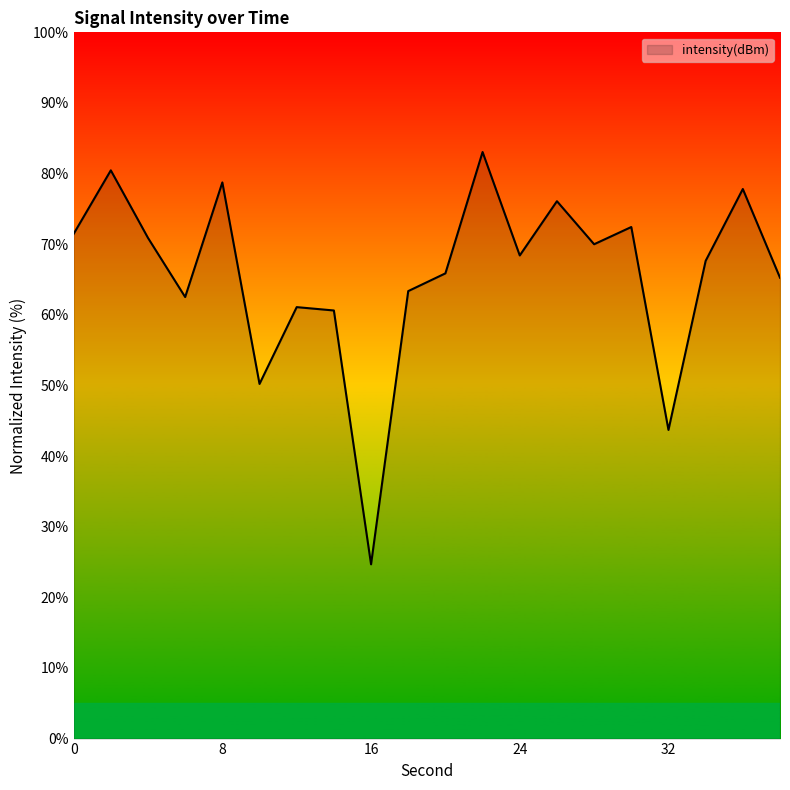

What is the greatest value displayed?

83.1